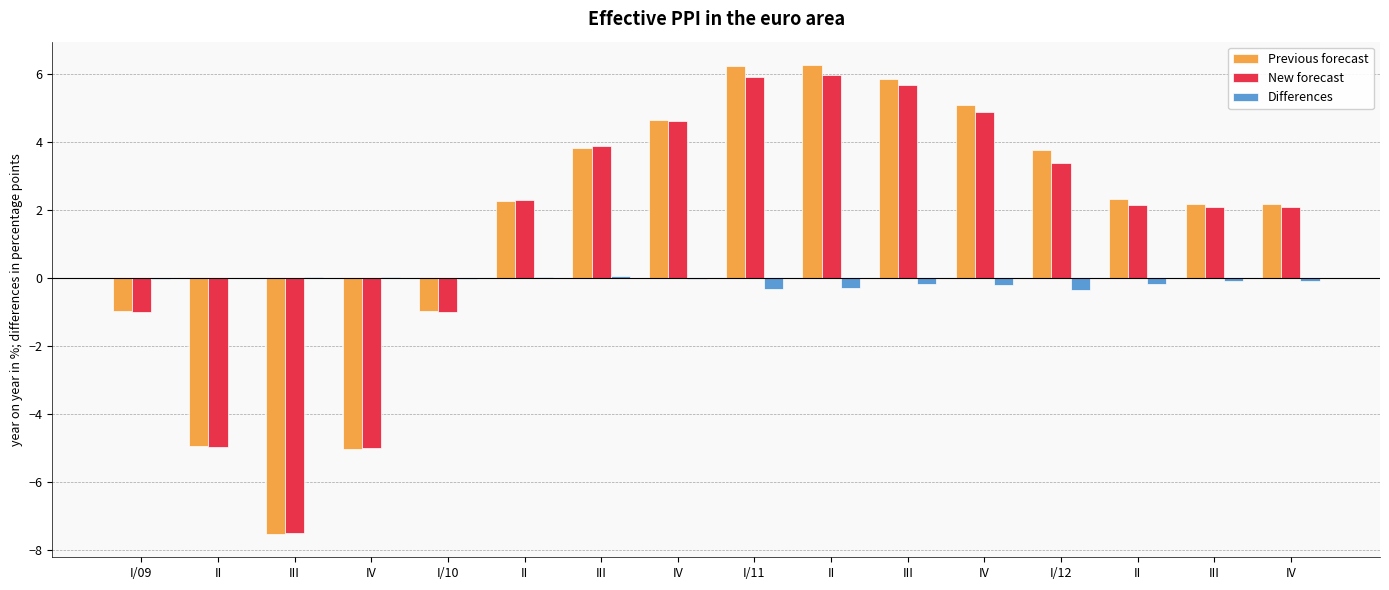

What is the spread (max minus min) of values at III?

7.6